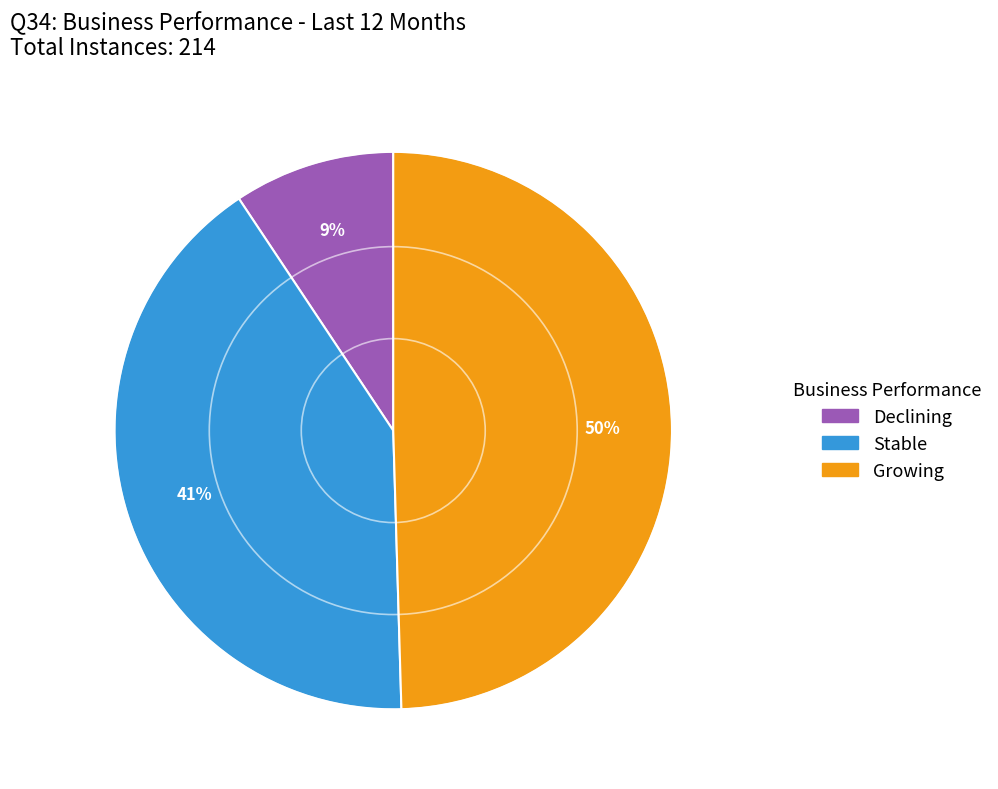

To the nearest percent, what is the combined percentage of Growing and Declining?

59%